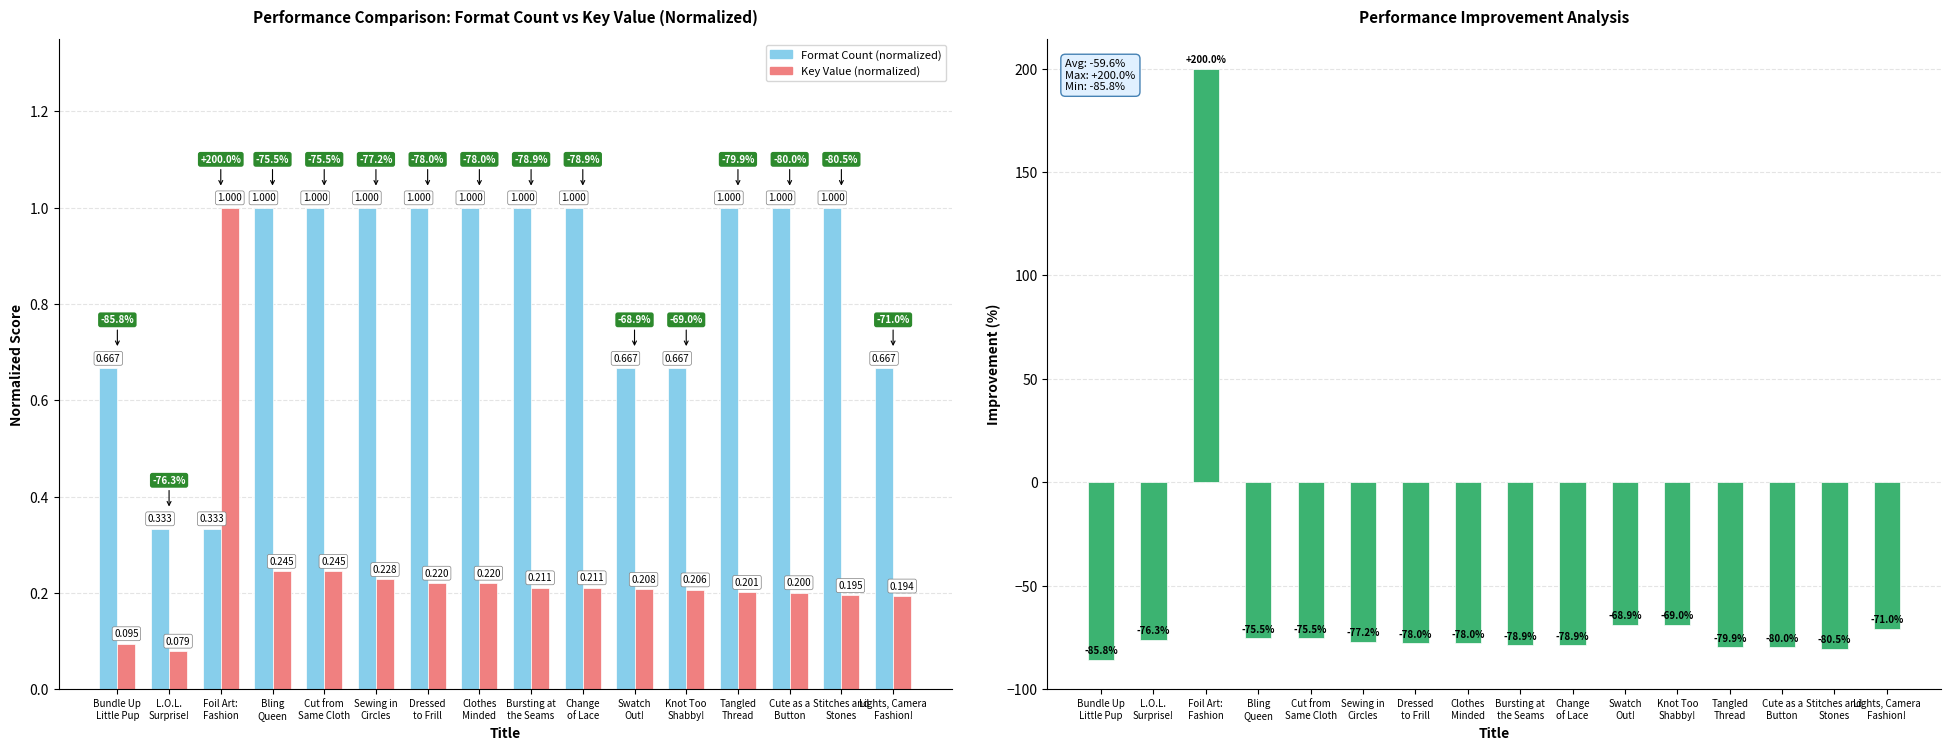

Is the value of Key vs Format % Difference at Sewing in
Circles greater than the value of Key Value (normalized) at Sewing in
Circles?

No